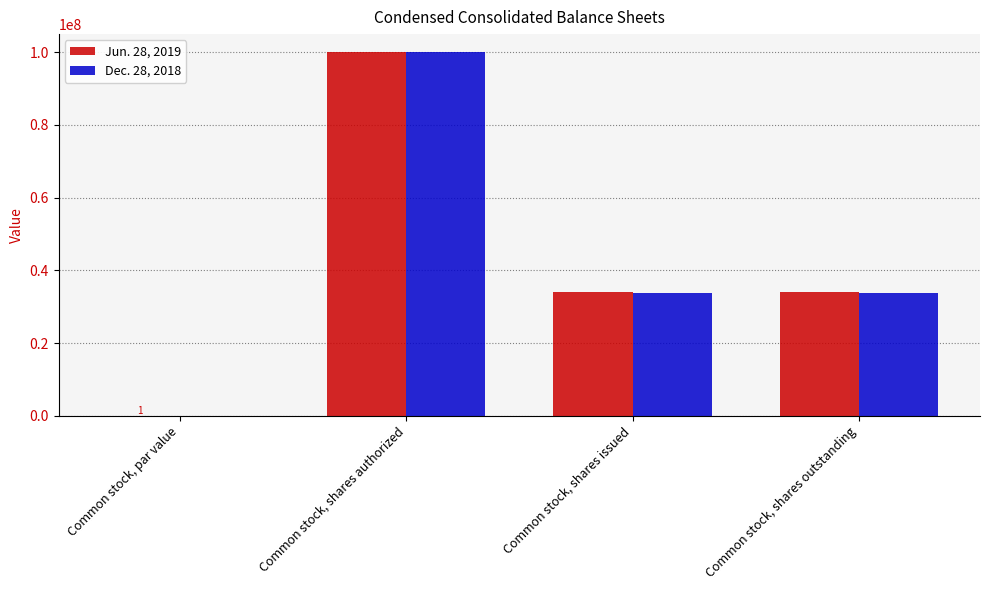

True or false: Dec. 28, 2018 has a value of 33862704.0 at Common stock, shares outstanding.

True